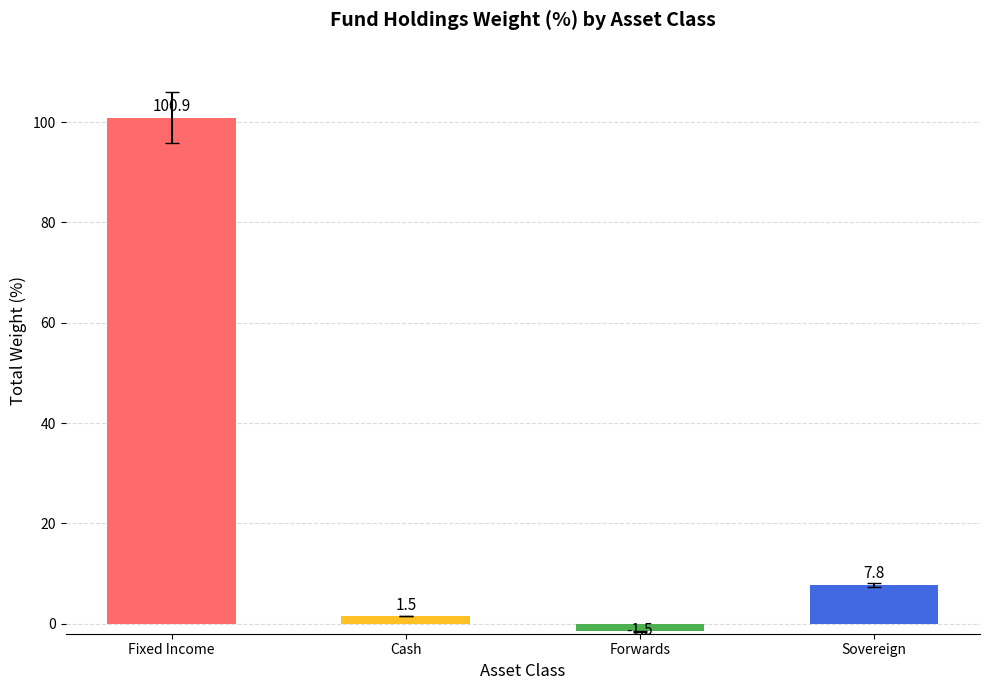

Rank the categories by value from highest to lowest.

Fixed Income, Sovereign, Cash, Forwards